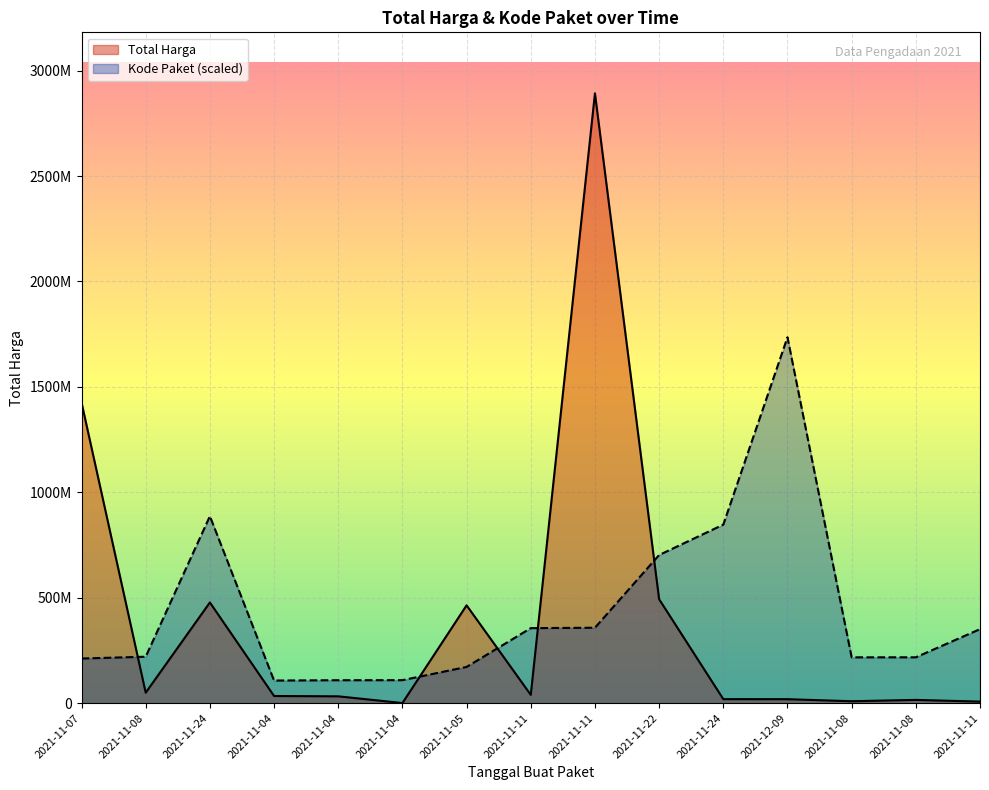

At how many categories does at least one series exceed 1556802360?

2